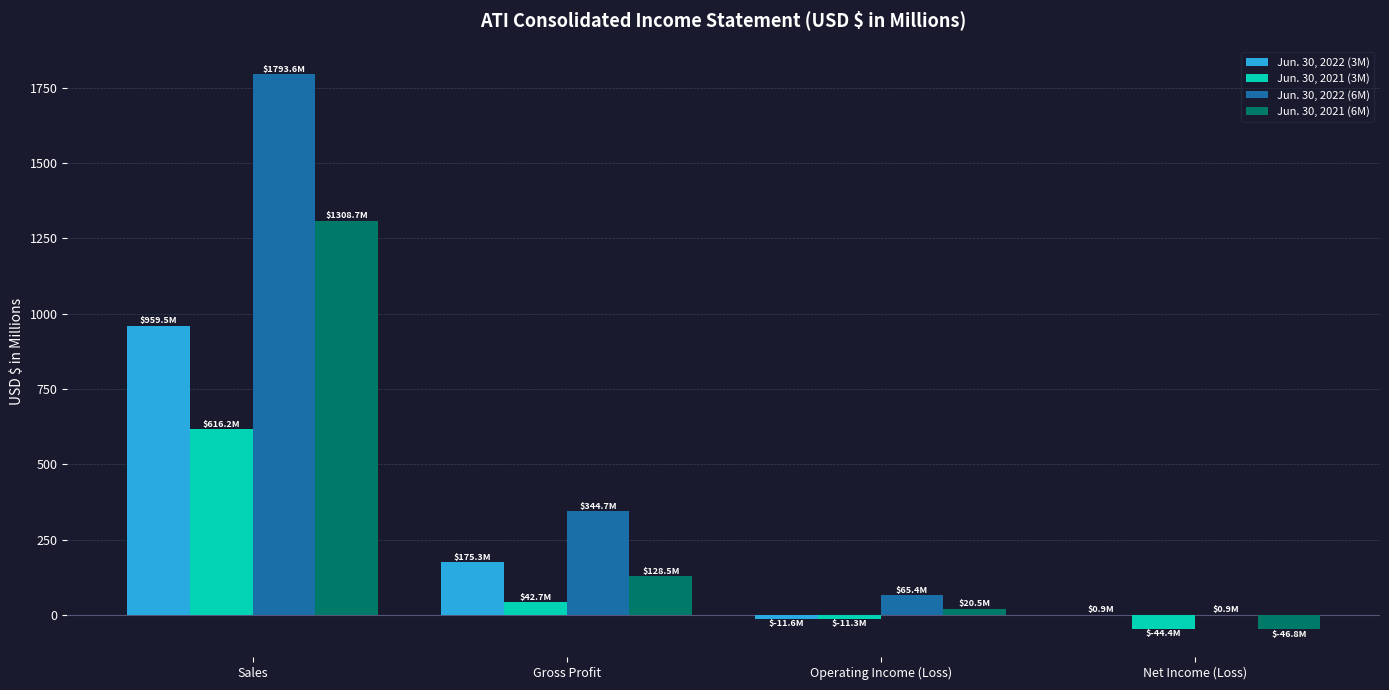

What is the maximum value for Jun. 30, 2022 (3M)?

959.5